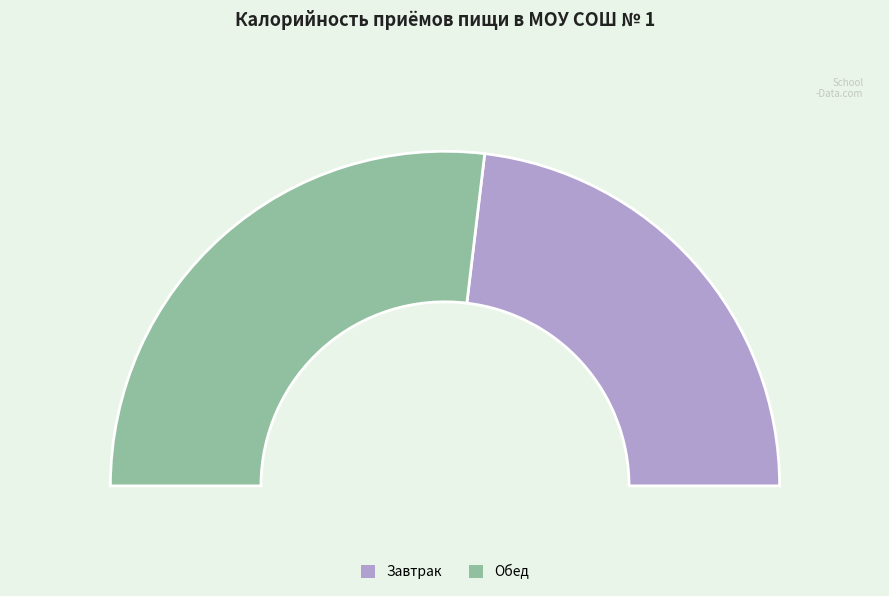

How many segments does this pie chart have?

2